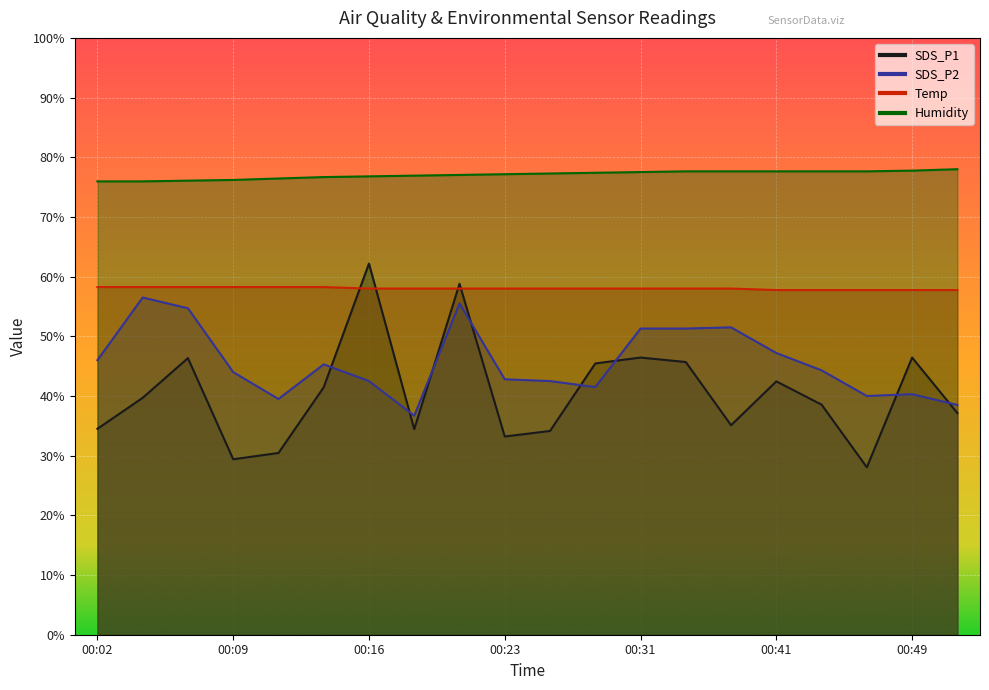

Reading right to left, what are all the values shown in this chart?

SDS_P1: 00:51=37.1	00:49=46.4	00:46=28.0	00:43=38.5	00:41=42.5	00:36=35.1	00:33=45.7	00:31=46.4	00:28=45.5	00:26=34.1	00:23=33.2	00:21=58.8	00:19=34.4	00:16=62.2	00:14=41.5	00:11=30.5	00:09=29.4	00:06=46.3	00:04=39.7	00:02=34.5
SDS_P2: 00:51=38.5	00:49=40.3	00:46=40.0	00:43=44.3	00:41=47.2	00:36=51.5	00:33=51.3	00:31=51.3	00:28=41.5	00:26=42.5	00:23=42.8	00:21=55.5	00:19=36.7	00:16=42.5	00:14=45.3	00:11=39.5	00:09=44.0	00:06=54.7	00:04=56.5	00:02=46.0
Temp: 00:51=57.8	00:49=57.8	00:46=57.8	00:43=57.8	00:41=57.8	00:36=58.0	00:33=58.0	00:31=58.0	00:28=58.0	00:26=58.0	00:23=58.0	00:21=58.0	00:19=58.0	00:16=58.0	00:14=58.2	00:11=58.2	00:09=58.2	00:06=58.2	00:04=58.2	00:02=58.2
Humidity: 00:51=78.0	00:49=77.8	00:46=77.6	00:43=77.6	00:41=77.6	00:36=77.6	00:33=77.6	00:31=77.5	00:28=77.4	00:26=77.3	00:23=77.2	00:21=77.0	00:19=76.9	00:16=76.8	00:14=76.7	00:11=76.4	00:09=76.2	00:06=76.1	00:04=76.0	00:02=76.0